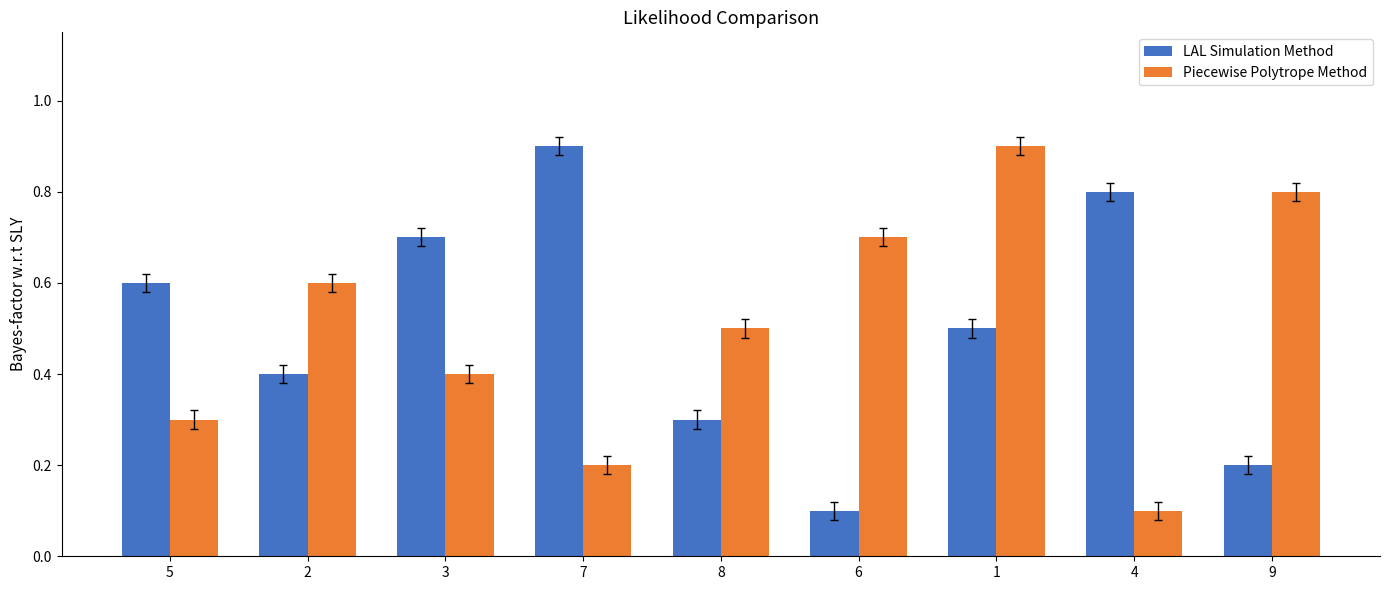

How many groups of bars are there?

9